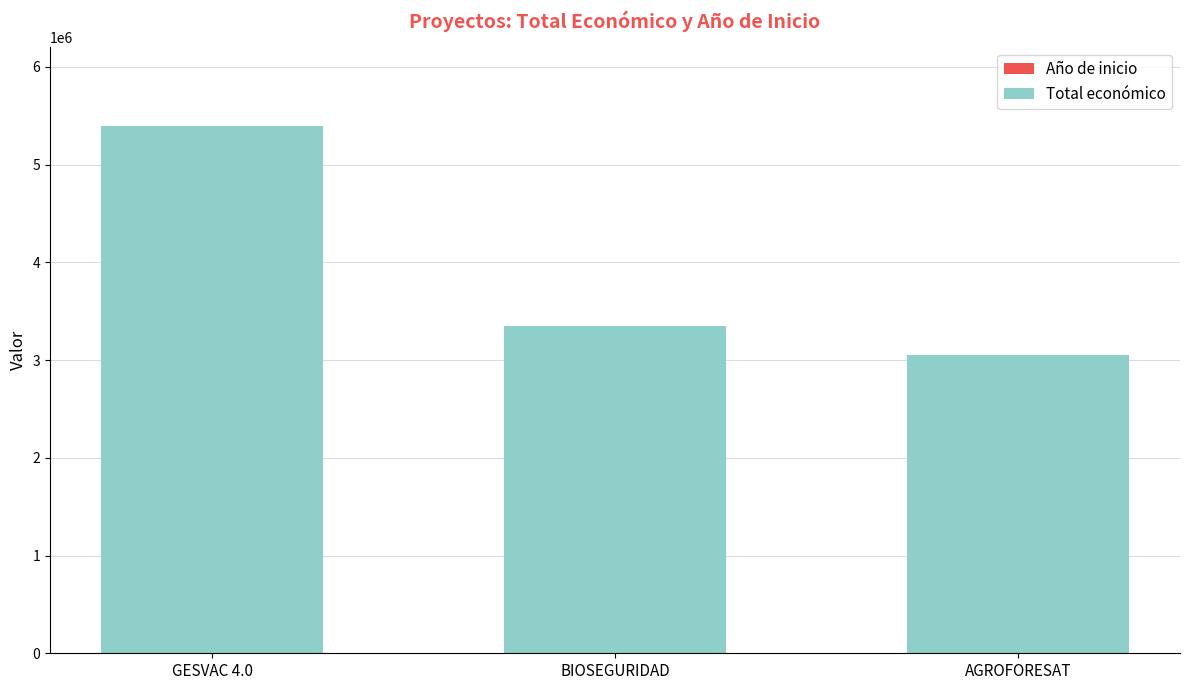

At which category is the sum across all series the highest?

GESVAC 4.0